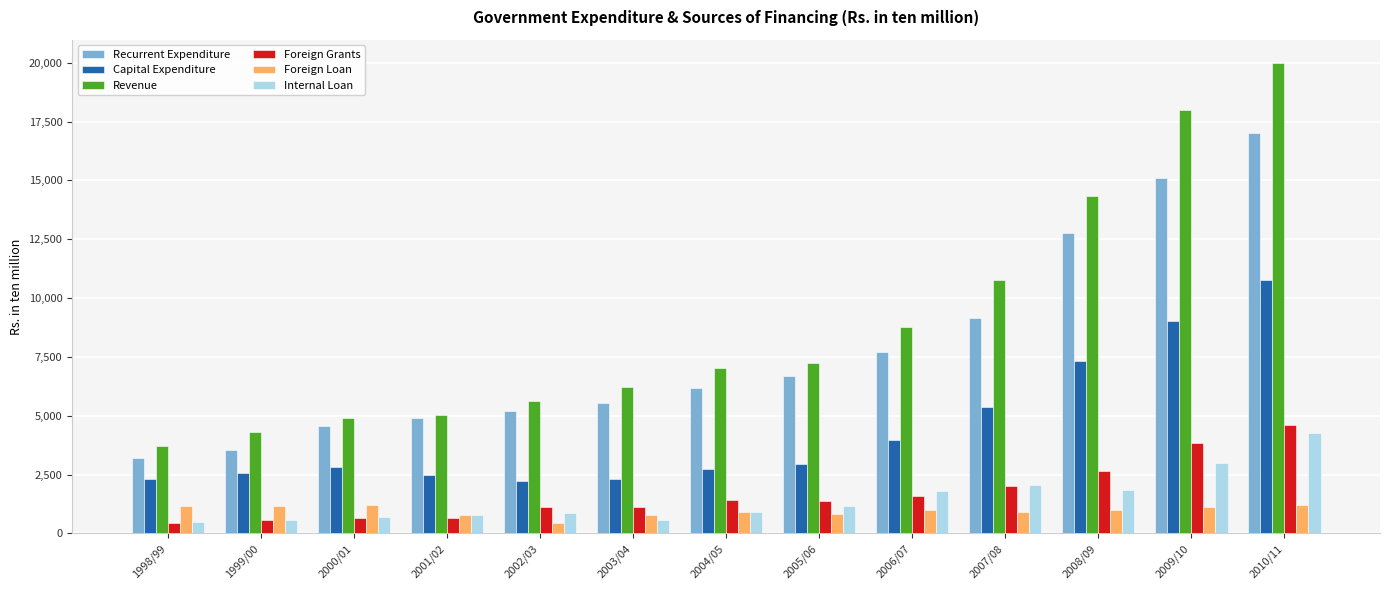

Which series has the widest spread of values?

Revenue